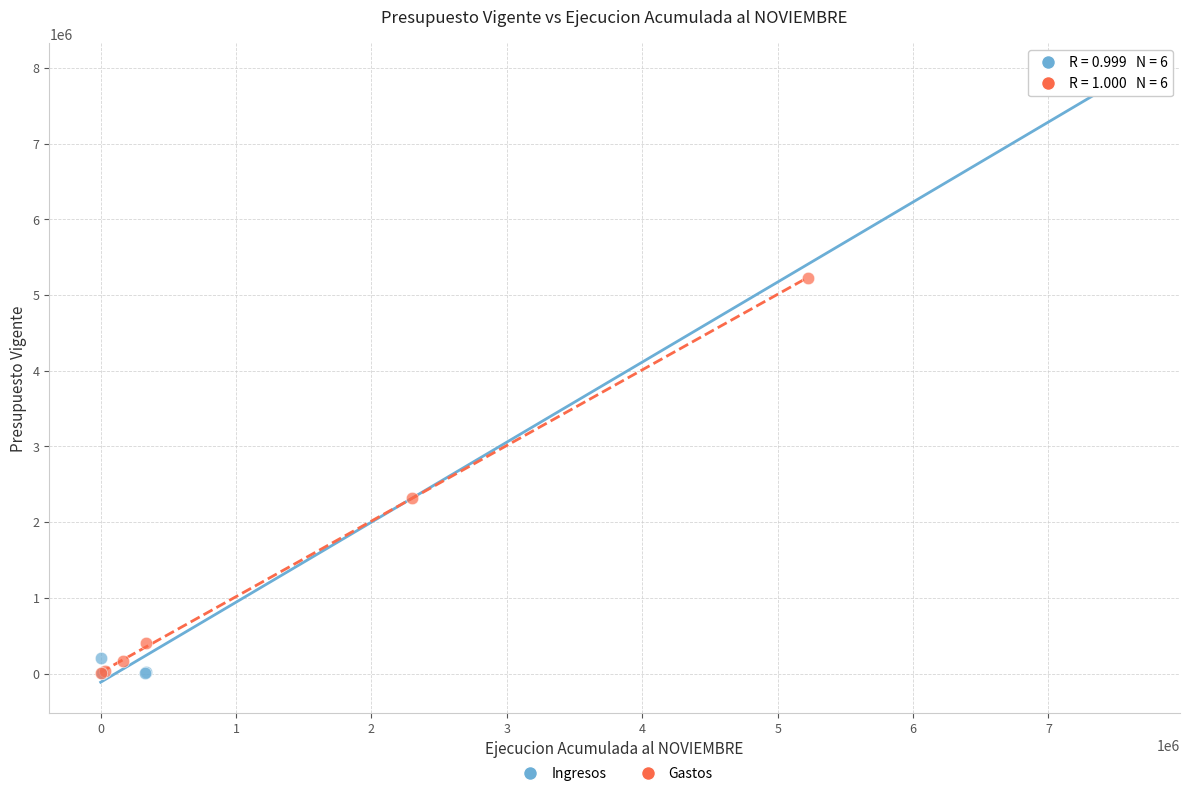

Which series has the largest Y range (max minus min)?

Ingresos